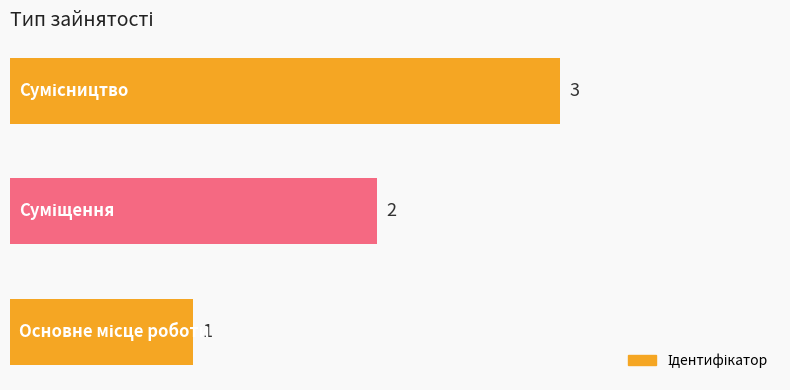

What is the sum of all values?

6